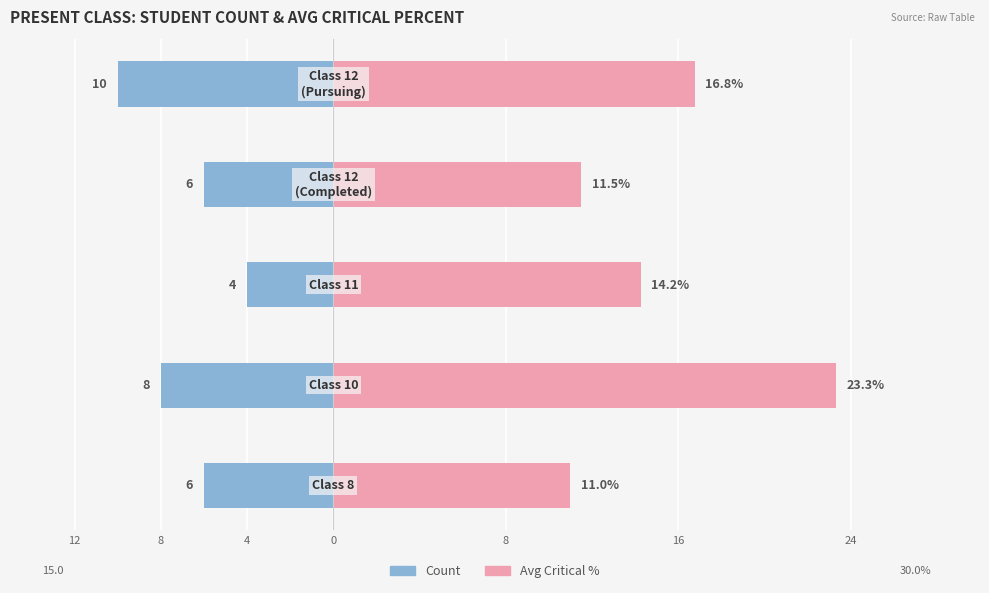

At 8, list the series in order from largest to smallest.

Avg Critical %, Count